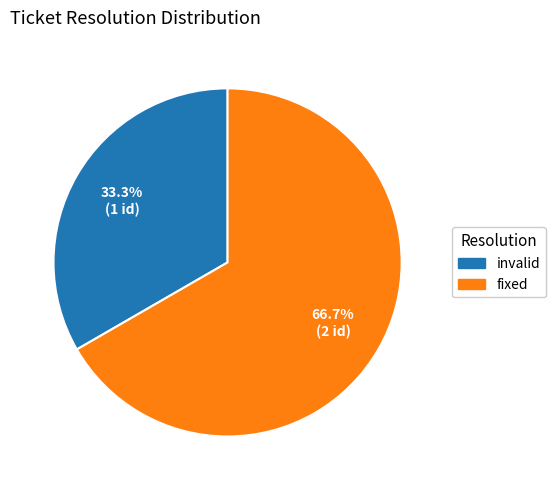

Rank the categories by value from lowest to highest.

invalid, fixed